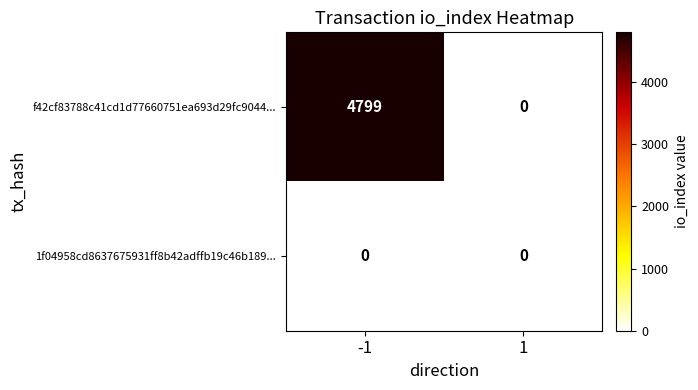

Between -1 and 1, which series saw the biggest shift?

f42cf83788c41cd1d77660751ea693d29fc9044...